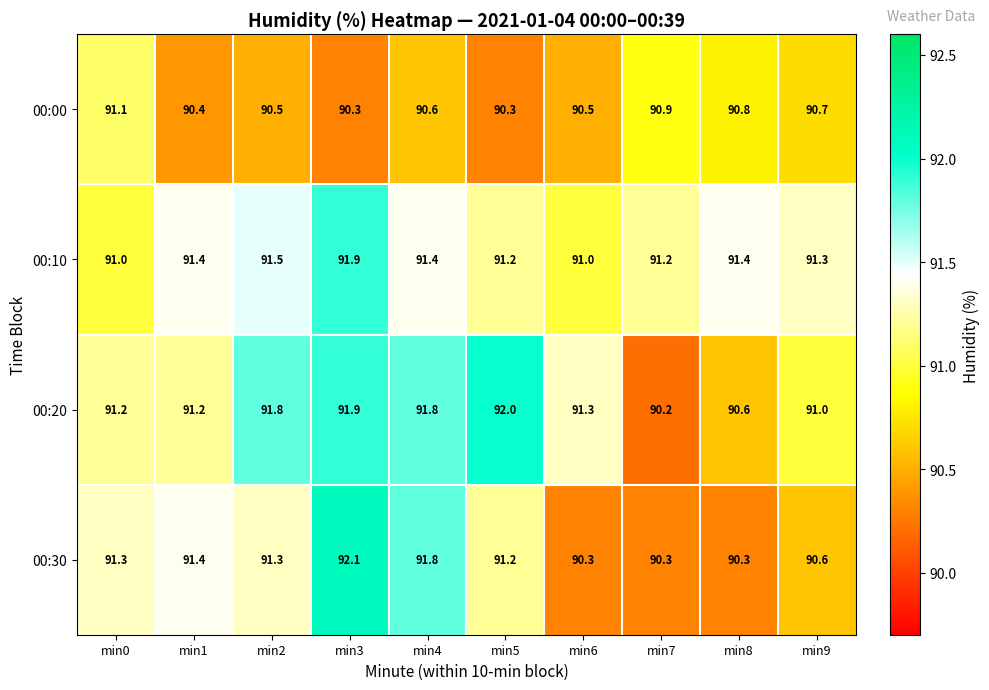

What is the spread (max minus min) of values at min2?

1.3